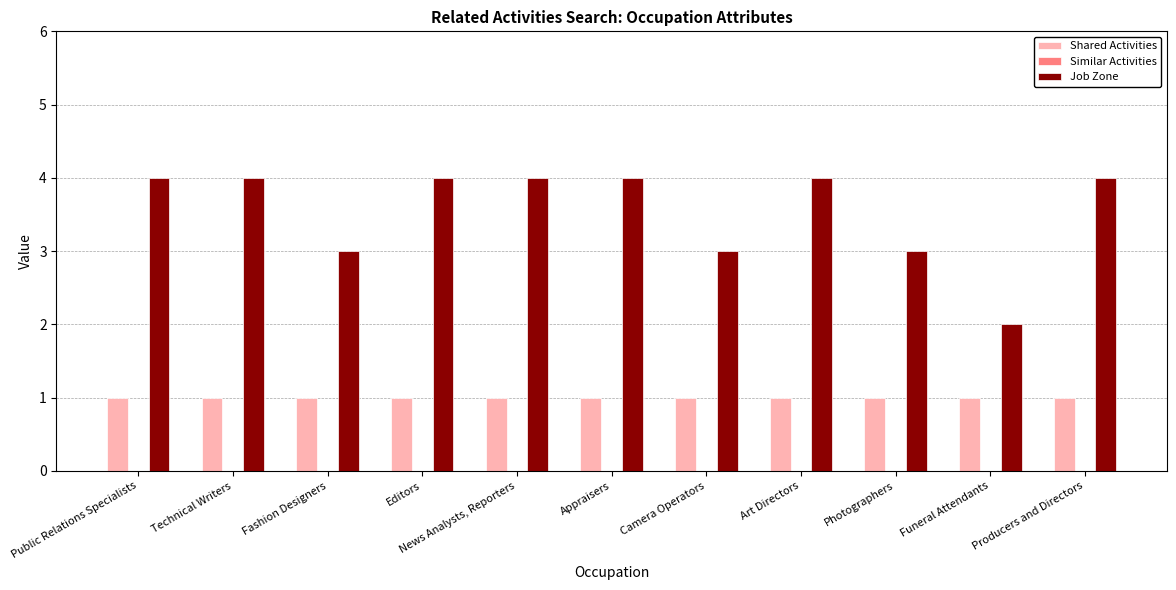

True or false: Job Zone has a value of 2 at Appraisers.

False